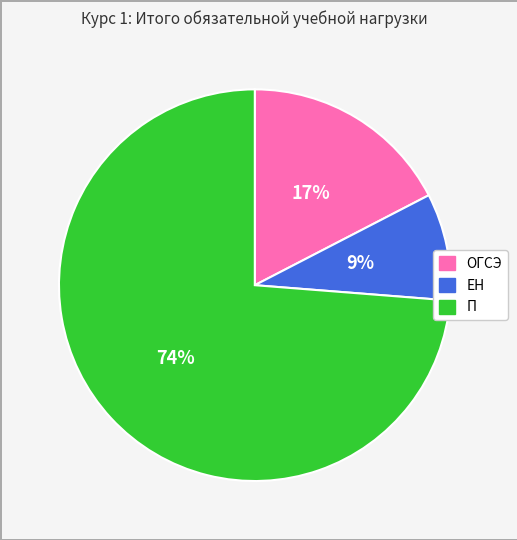

Between П and ЕН, which is larger?

П